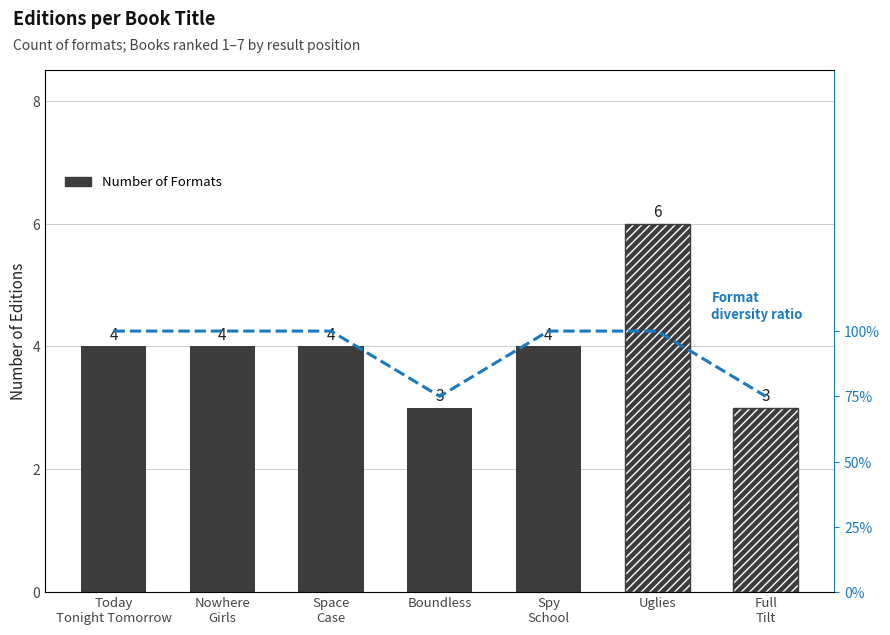

What is the label of the 1st bar from the left?

Today
Tonight Tomorrow